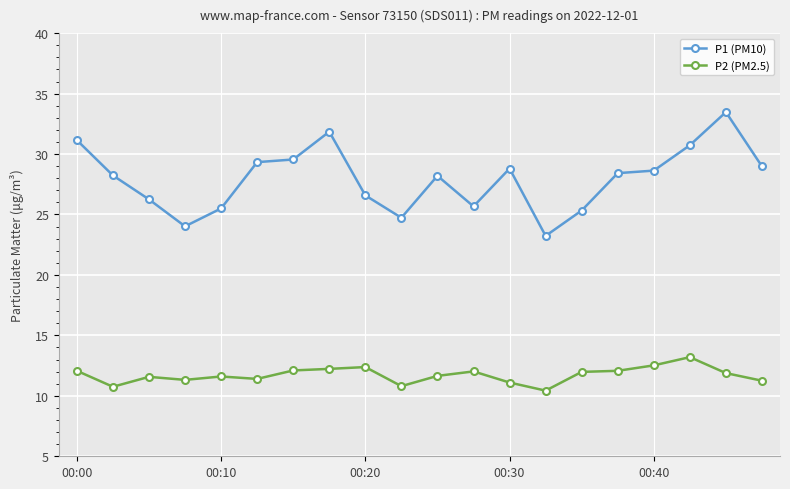

What is the value of the P2 (PM2.5) point at the 5th from the left?

11.6